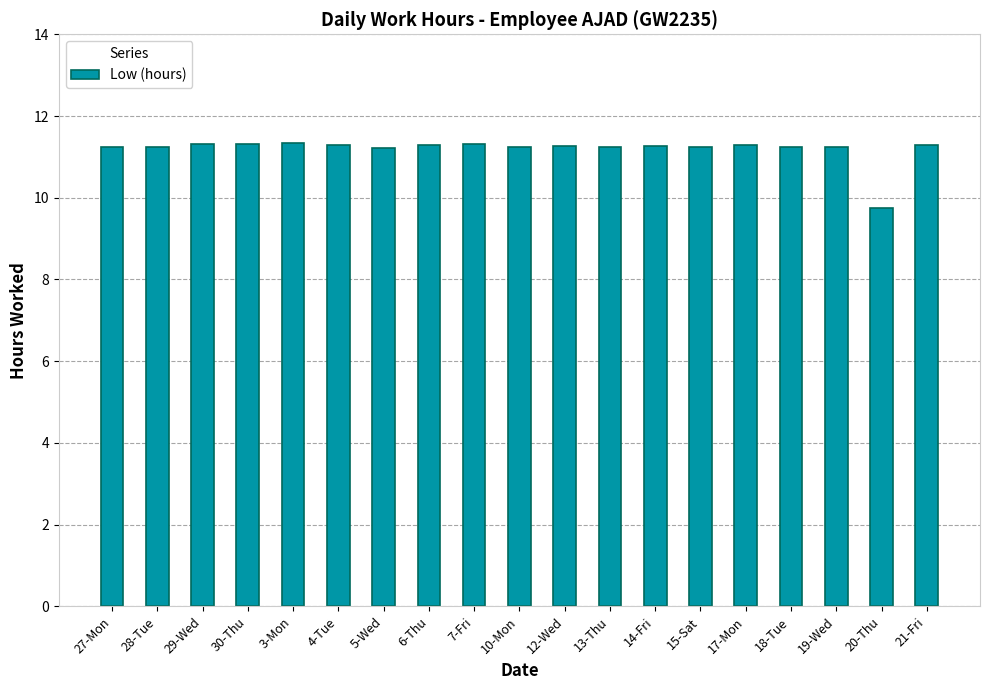

True or false: the data shows 11.2 at 28-Tue.

True